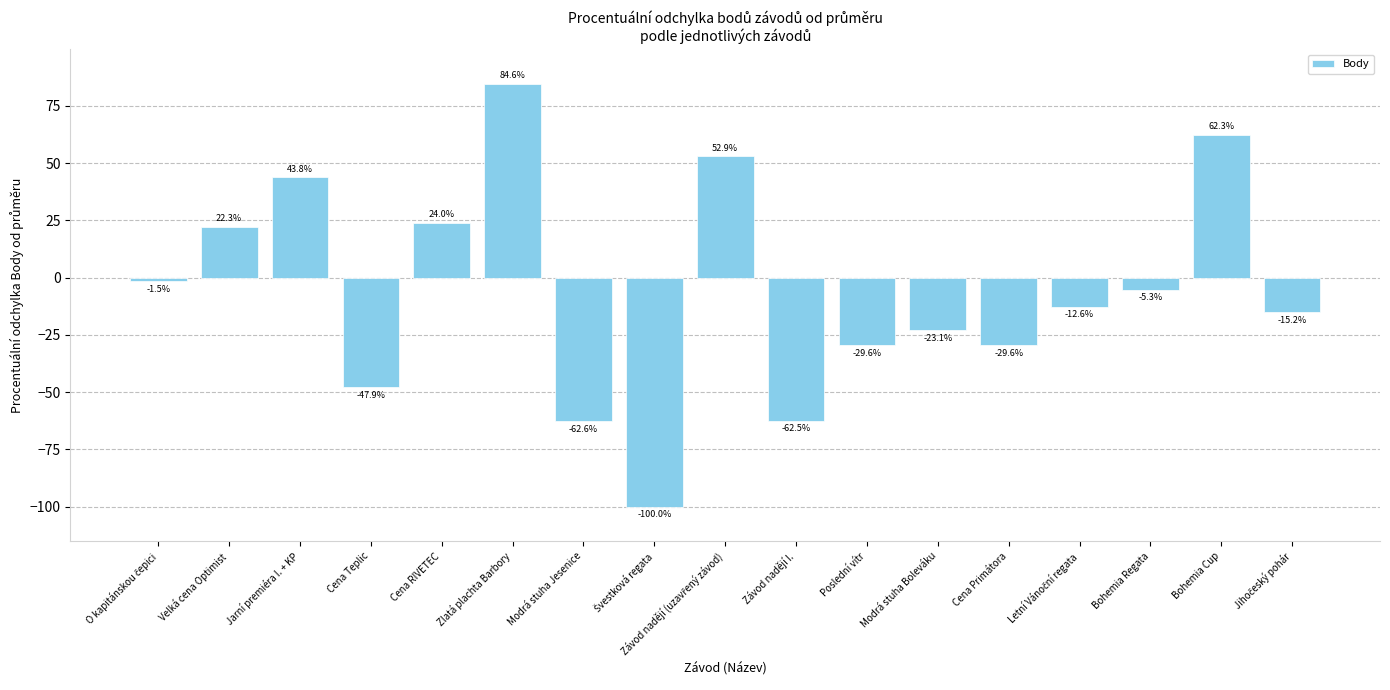

What value does the data have at Modrá stuha Boleváku?

-23.1